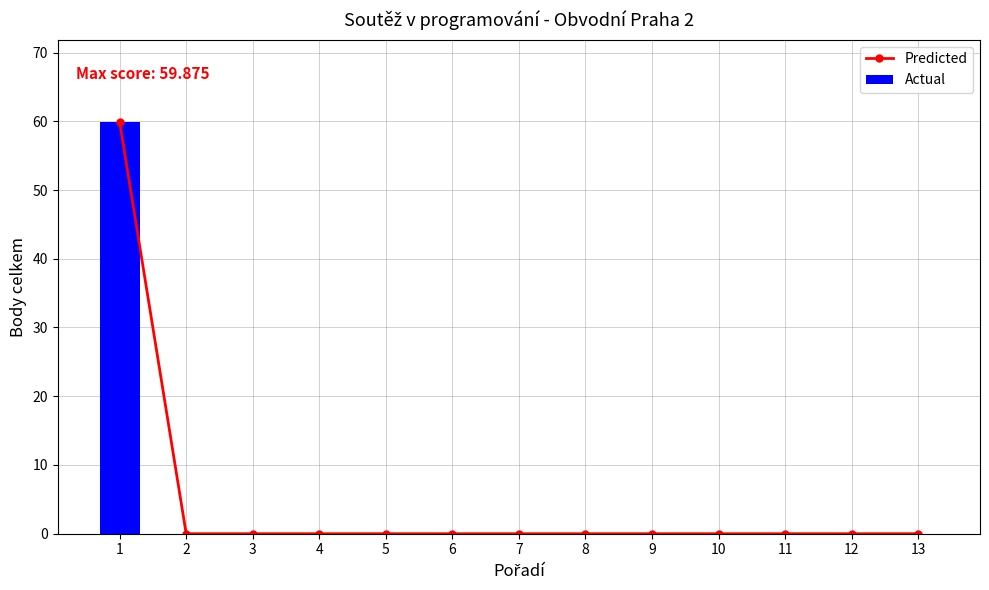

How many positive values does the Predicted series have?

1